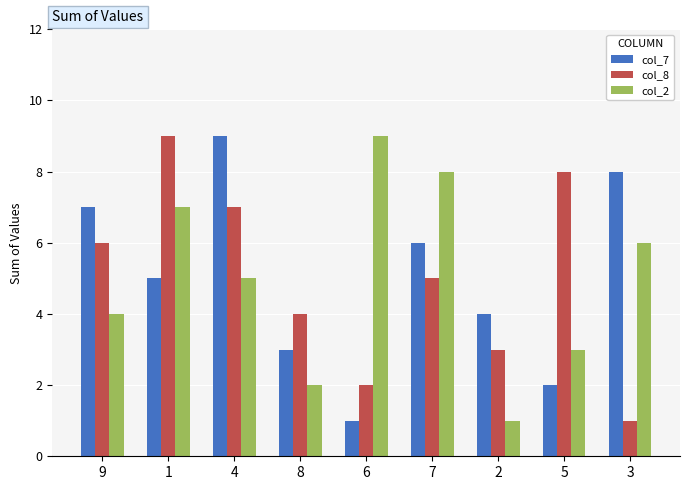

What is the minimum value shown in the chart?

1